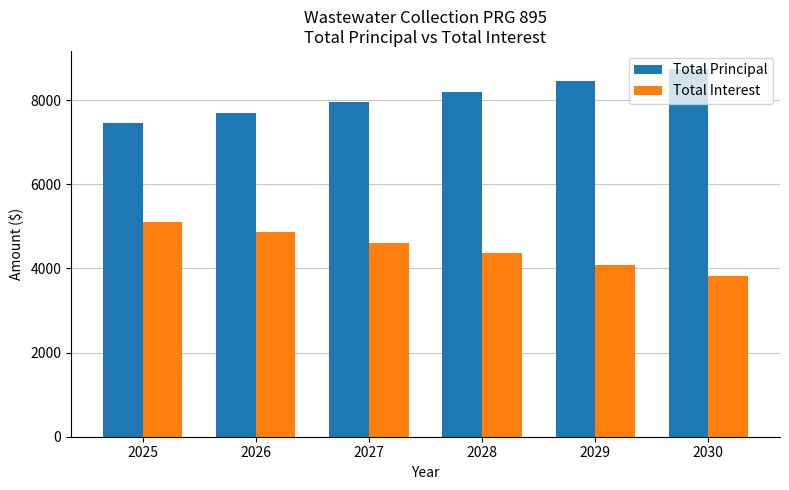

Which series has the largest total across all categories?

Total Principal